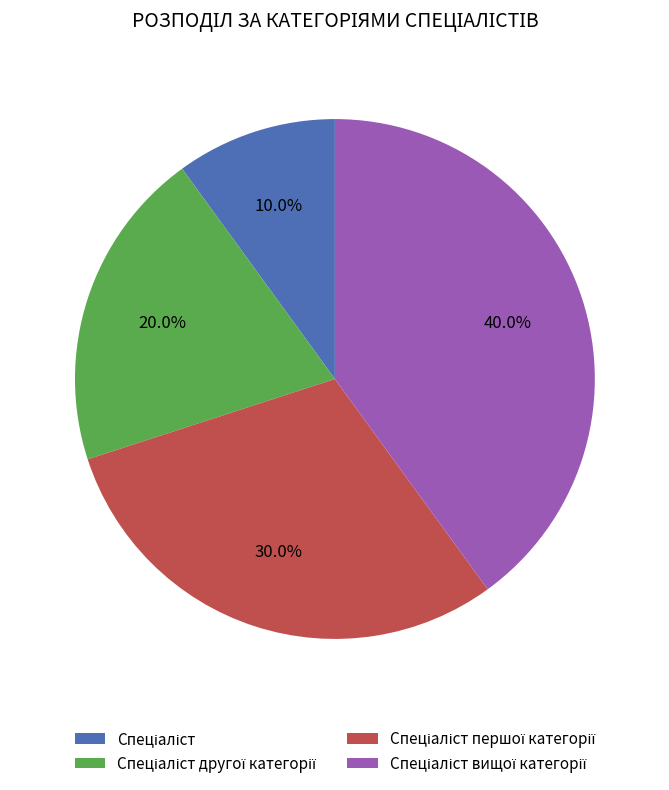

Is there any slice that represents more than half of the pie?

No